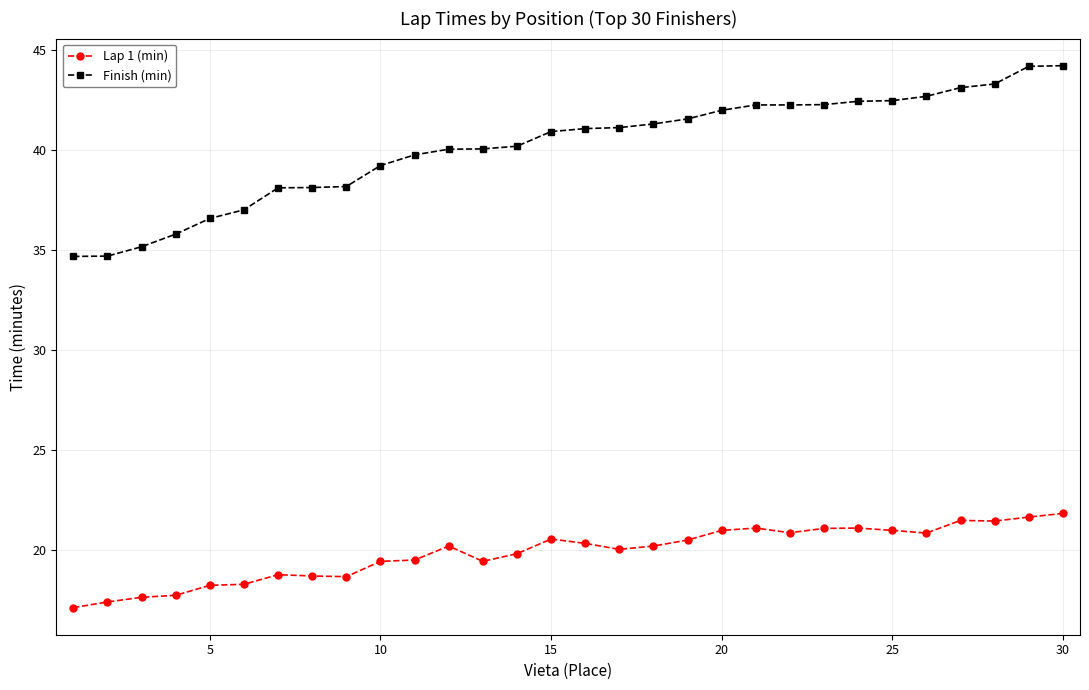

How many distinct data groups are displayed?

2